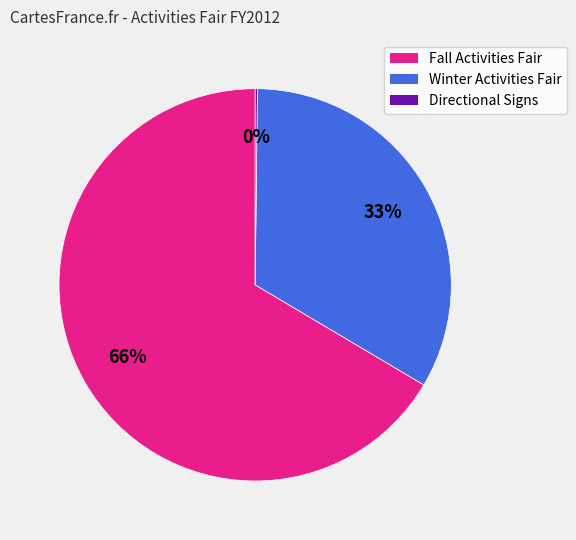

Is Fall Activities Fair the majority of the pie?

Yes